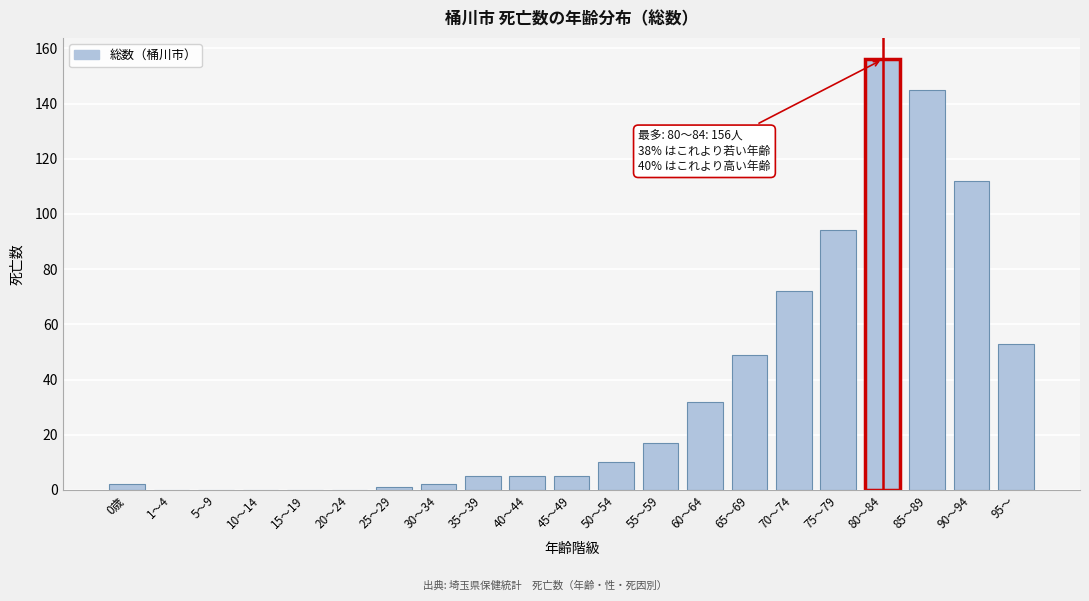

Reading left to right, what are all the values shown in this chart?

0歳=2	1～4=0	5～9=0	10～14=0	15～19=0	20～24=0	25～29=1	30～34=2	35～39=5	40～44=5	45～49=5	50～54=10	55～59=17	60～64=32	65～69=49	70～74=72	75～79=94	80～84=156	85～89=145	90～94=112	95～=53